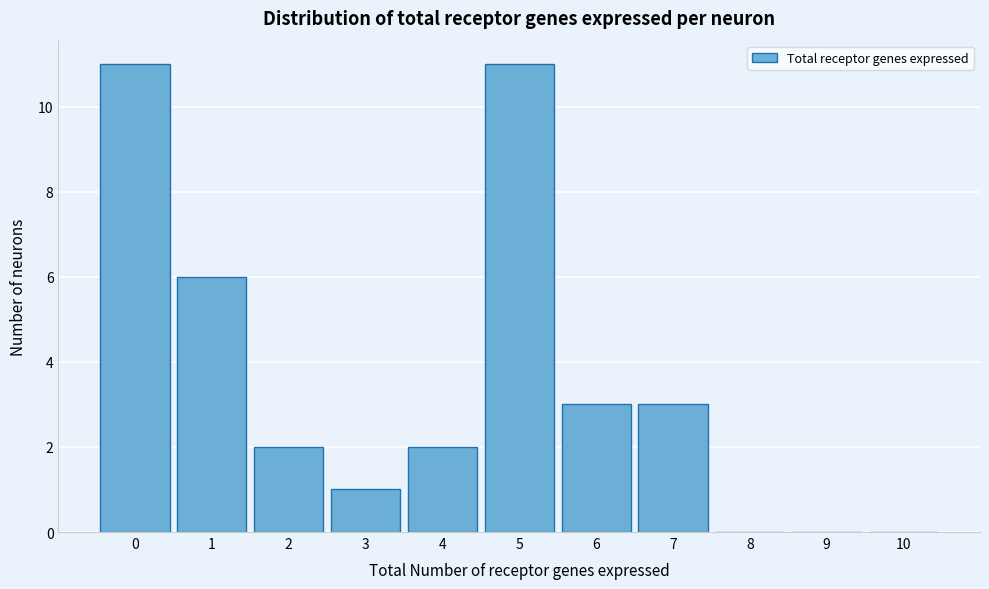

Reading left to right, what are all the values shown in this chart?

0=11	1=6	2=2	3=1	4=2	5=11	6=3	7=3	8=0	9=0	10=0